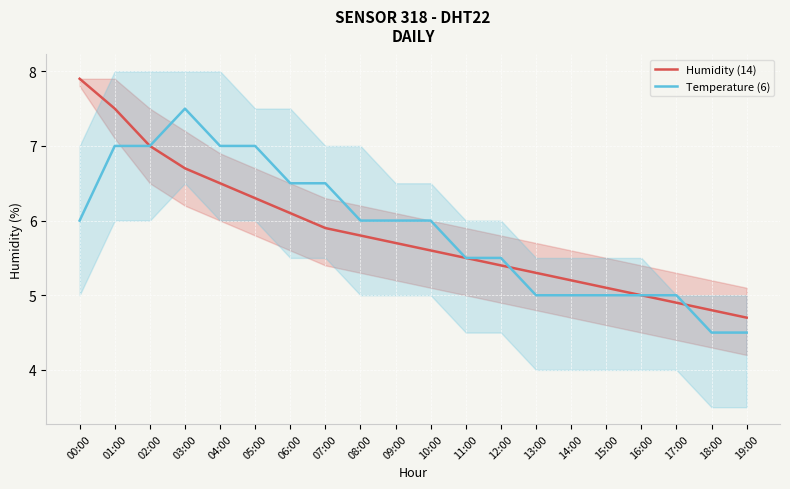

How many lines are shown in the chart?

2